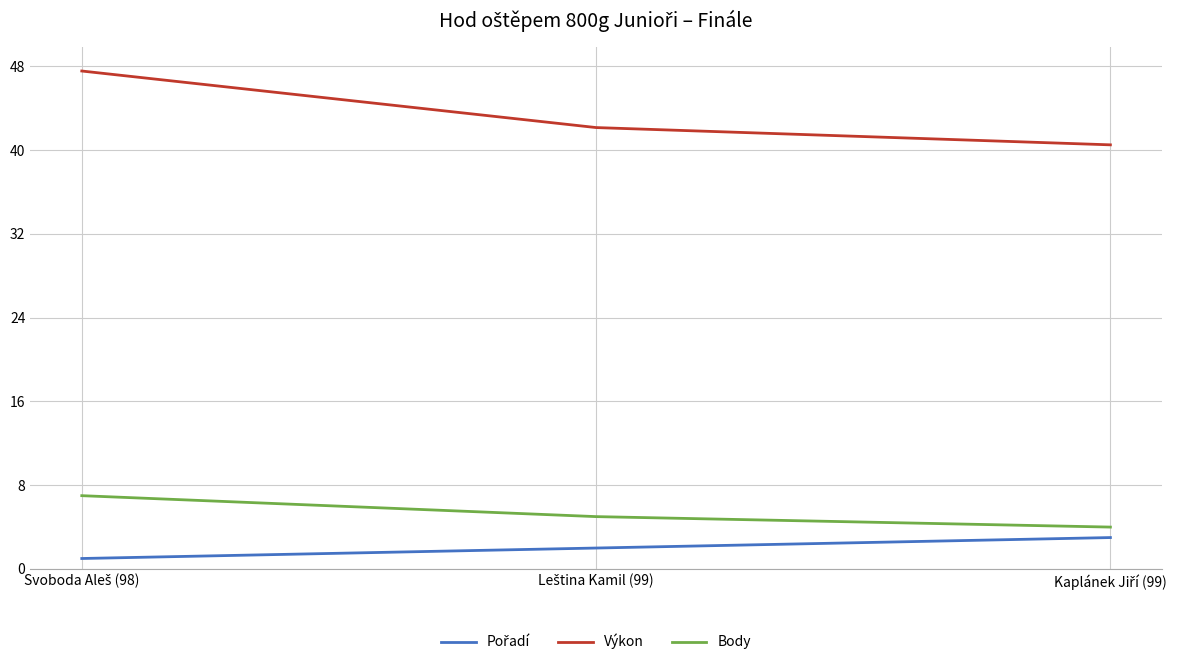

Which series has the largest total across all categories?

Výkon